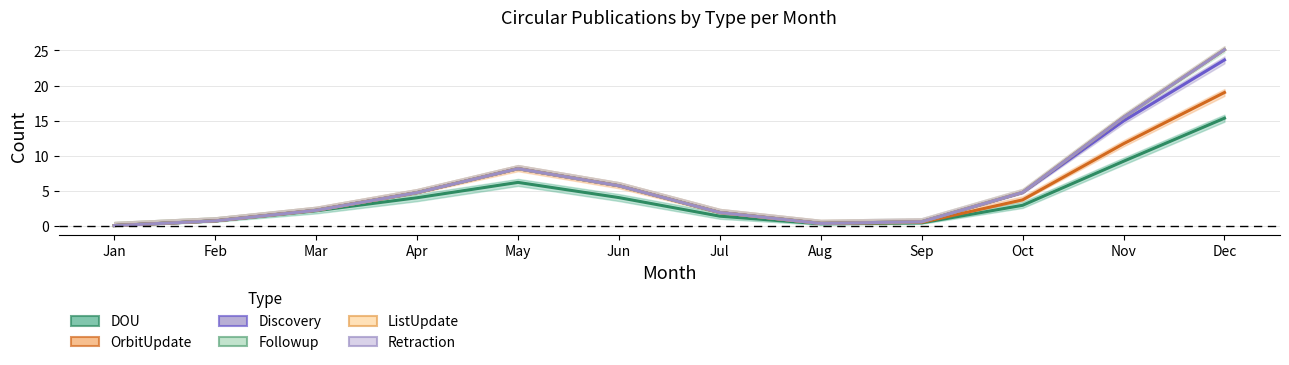

What is the average value of the ListUpdate series?

5.8